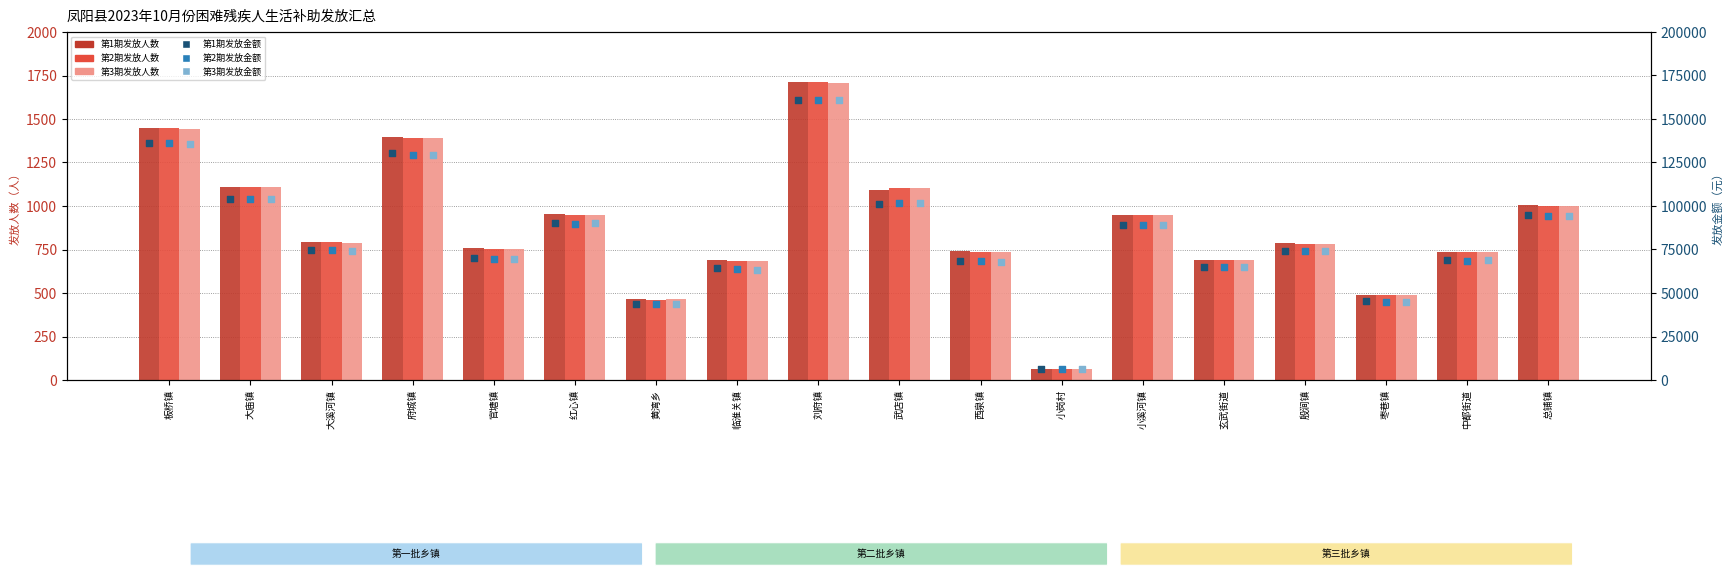

Is the value of 第1期发放人数 at 黄湾乡 greater than the value of 第3期发放金额 at 小岗村?

No